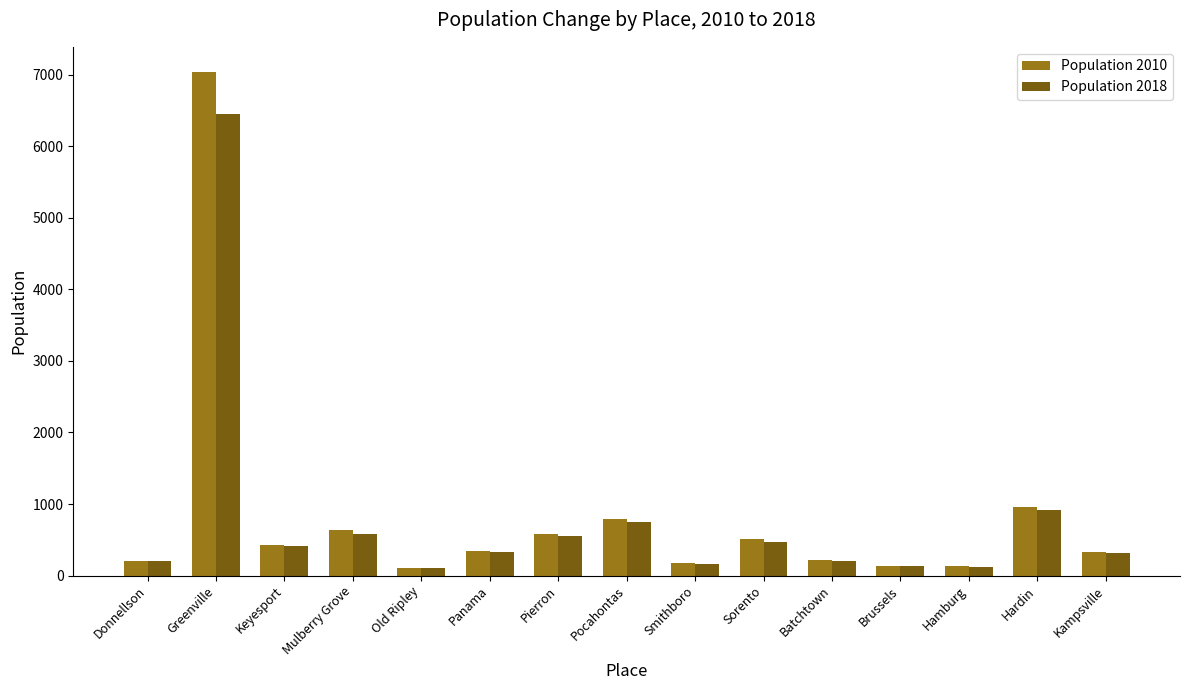

Rank the series by their average value, from lowest to highest.

Population 2018, Population 2010